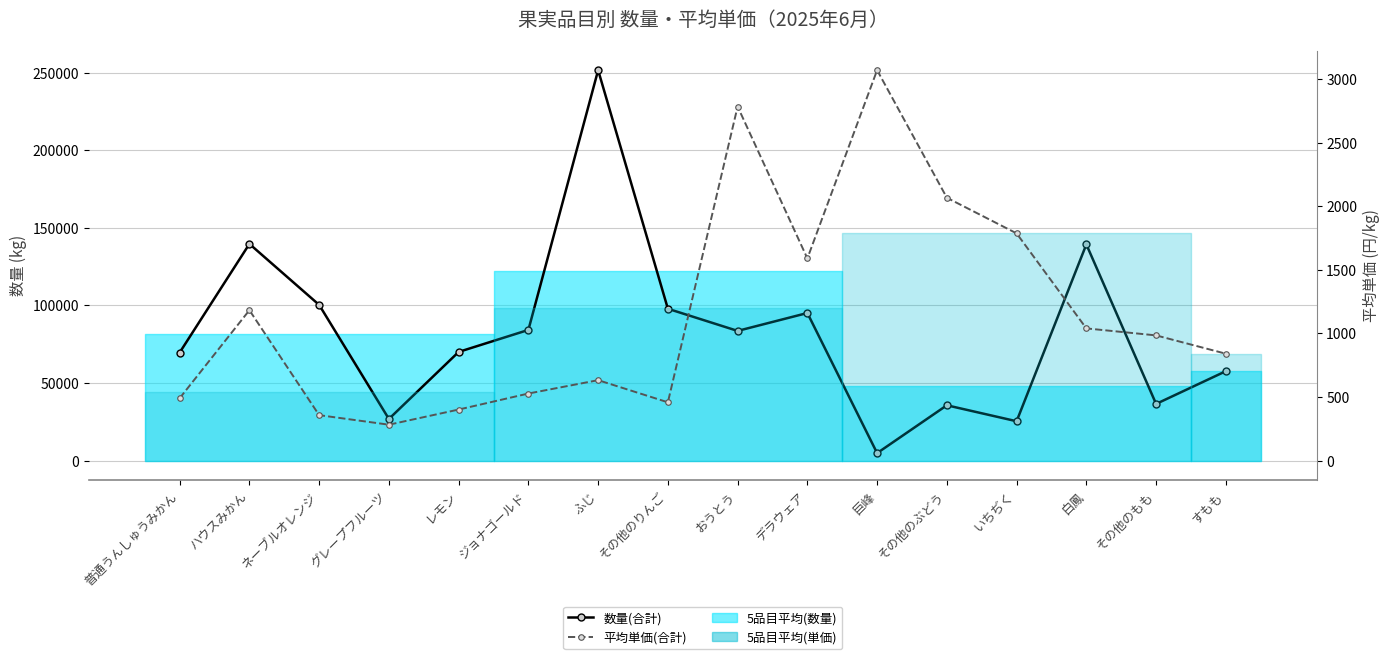

Between ジョナゴールド and 巨峰, which series saw the biggest shift?

数量(合計)